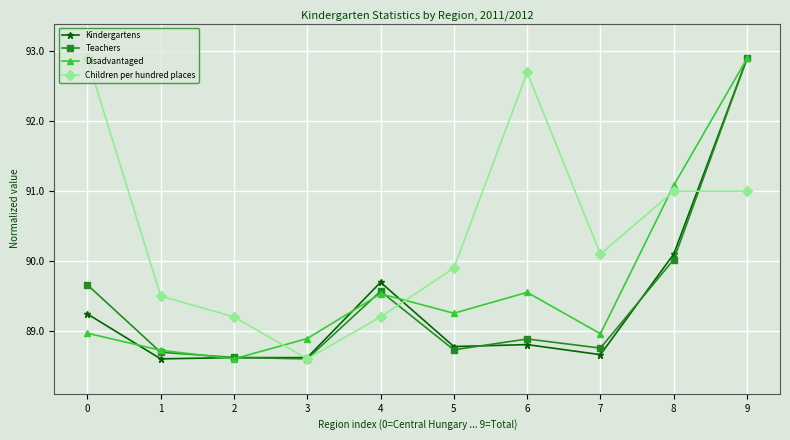

How many intersections are there between Disadvantaged and Children per hundred places?

3